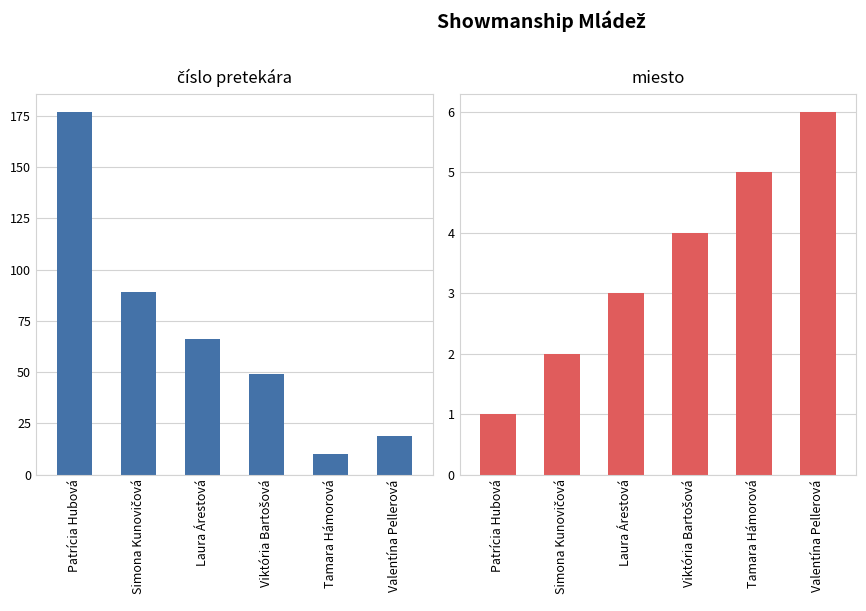

The value of číslo at Valentína Pellerová is 19. True or false?

True